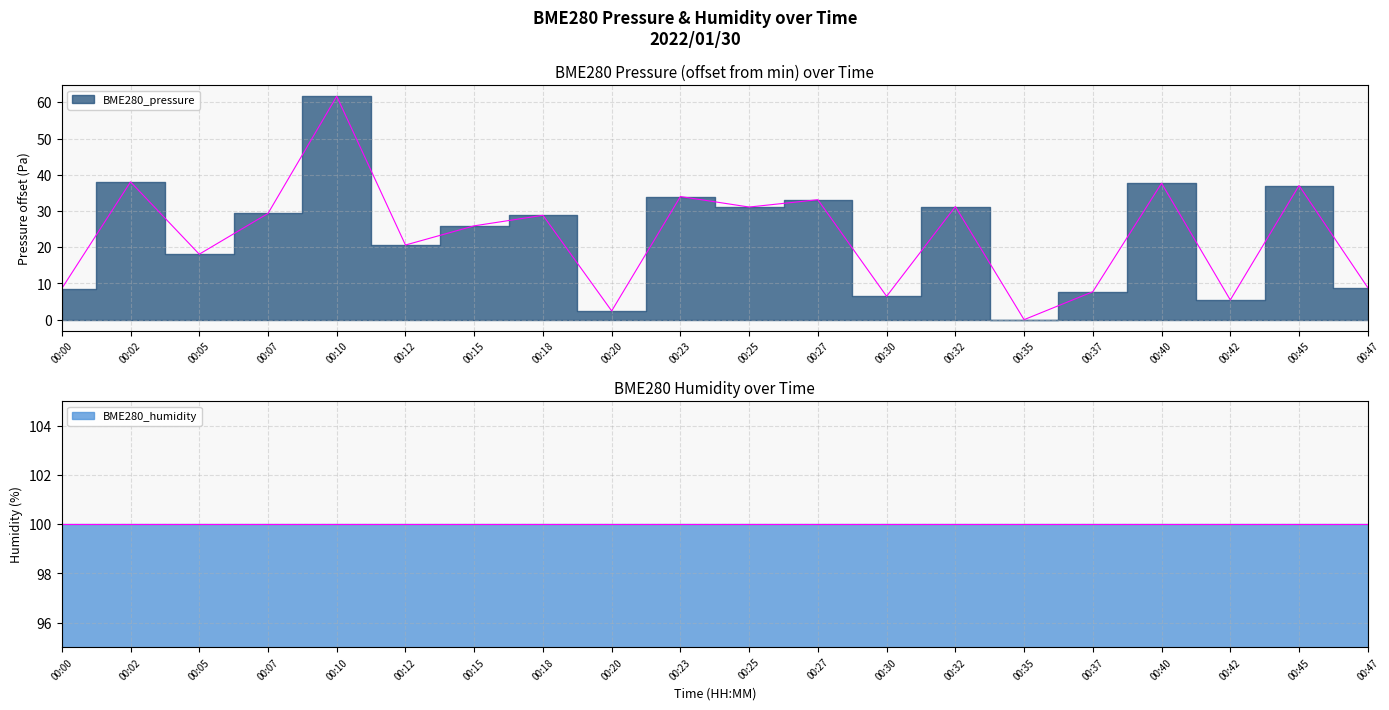

True or false: there are more than 2 points higher than both neighbors.

True